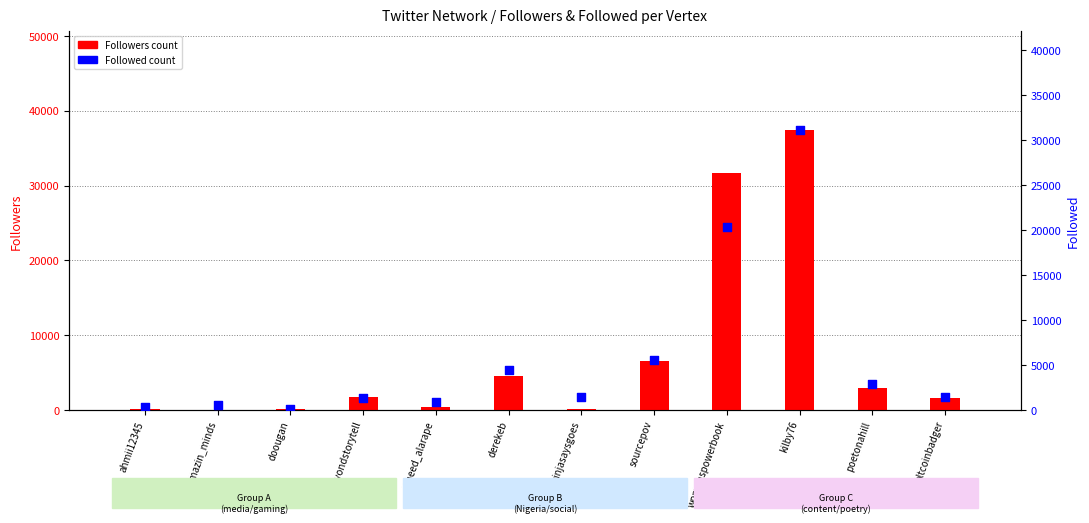

Which series contains the lowest Y value?

Followers count